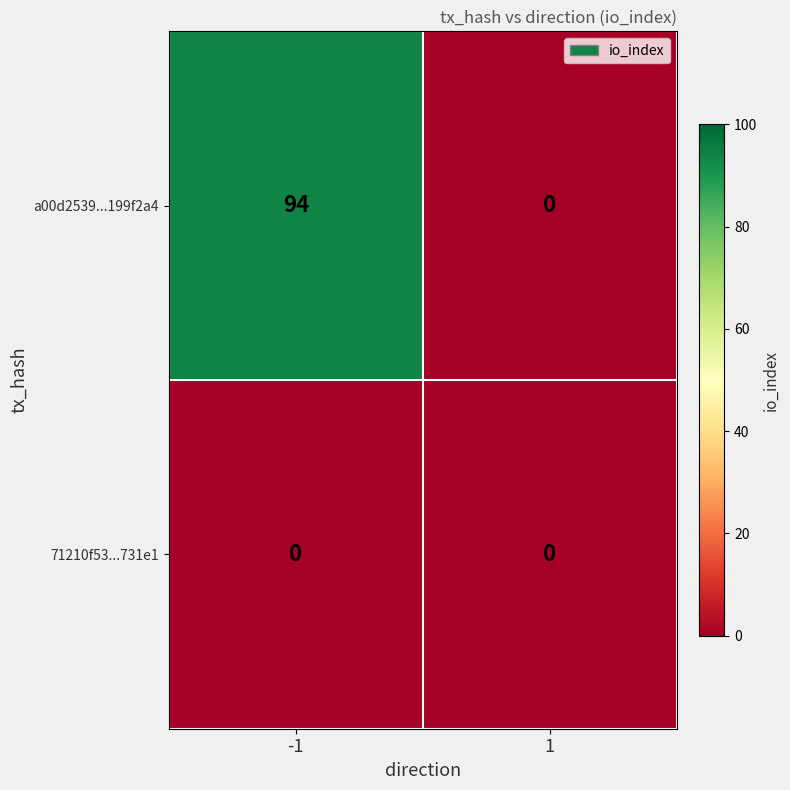

The value of a00d2539...199f2a4 at 1 is -40. True or false?

False